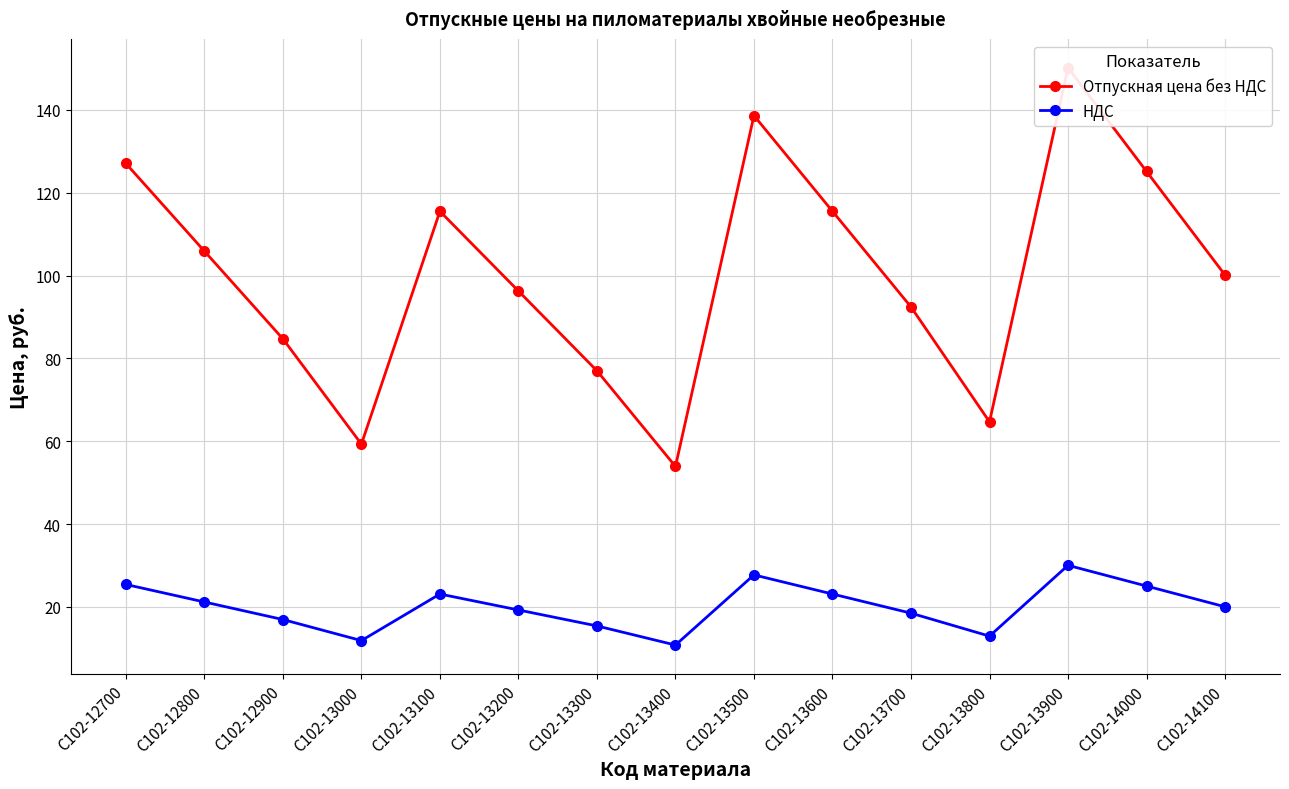

Between С102-13400 and С102-14100, which series saw the biggest shift?

Отпускная цена без НДС